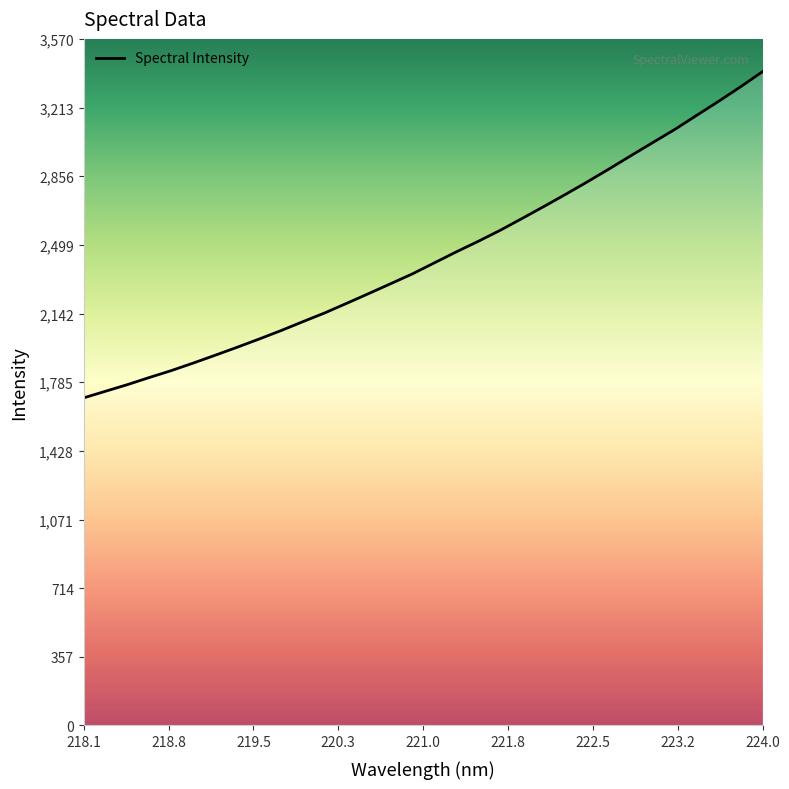

How many lines are shown in the chart?

1